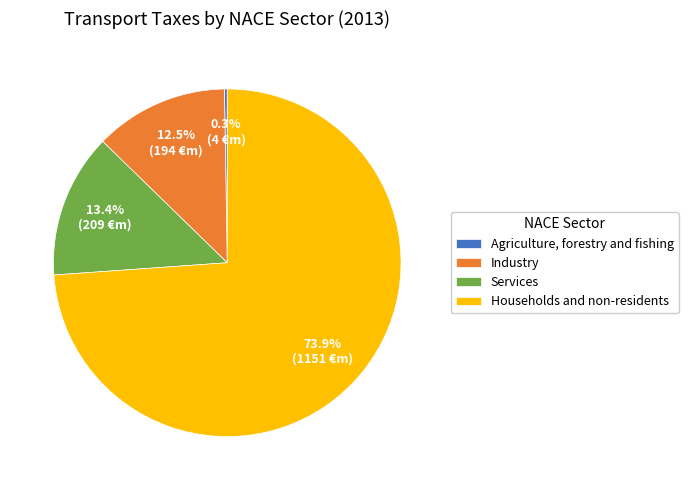

To the nearest percent, what is the combined percentage of Services and Households and non-residents?

87%